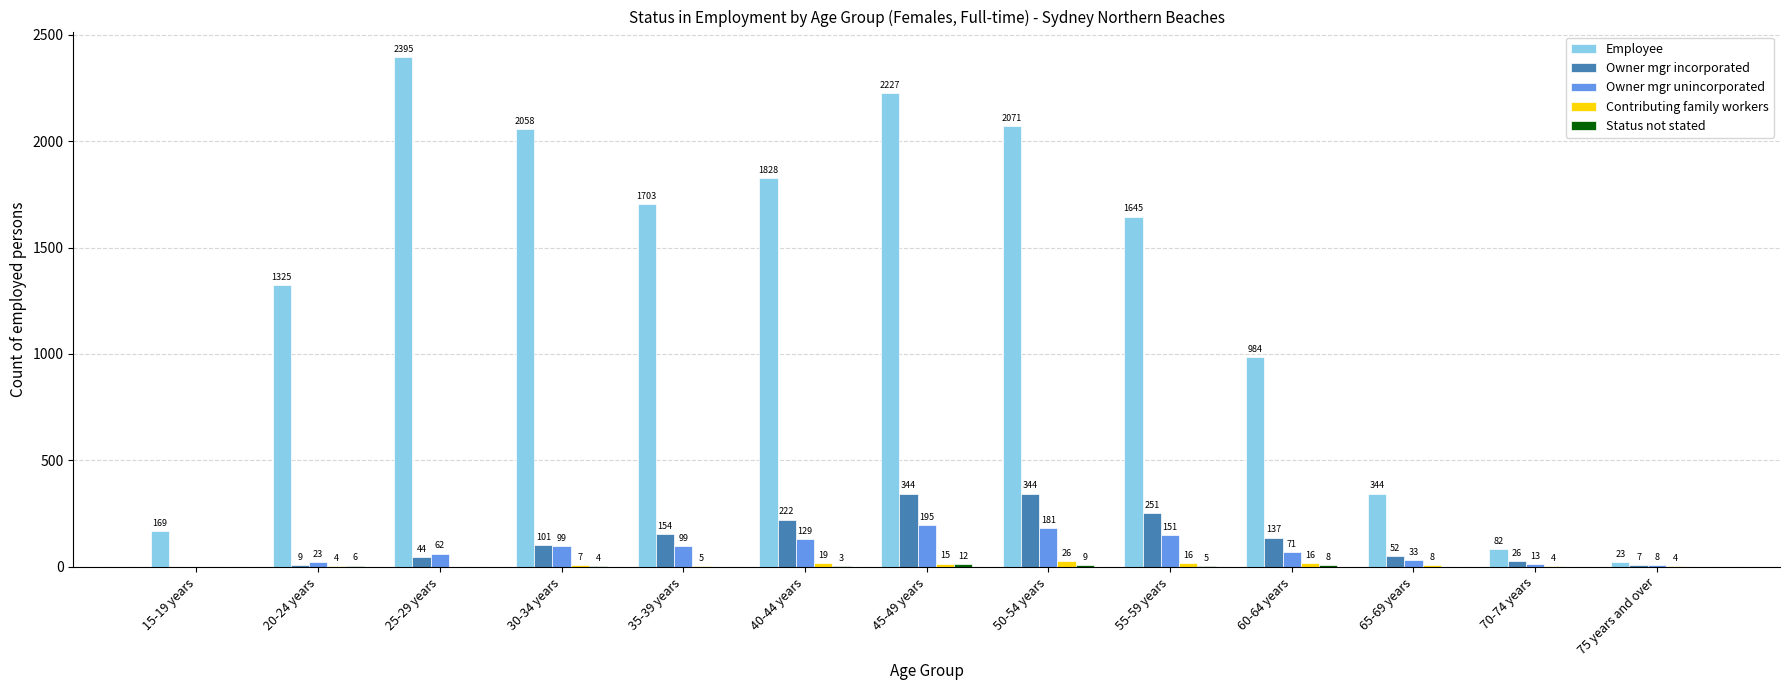

Is the value of Owner mgr unincorporated at 55-59 years greater than the value of Employee at 20-24 years?

No